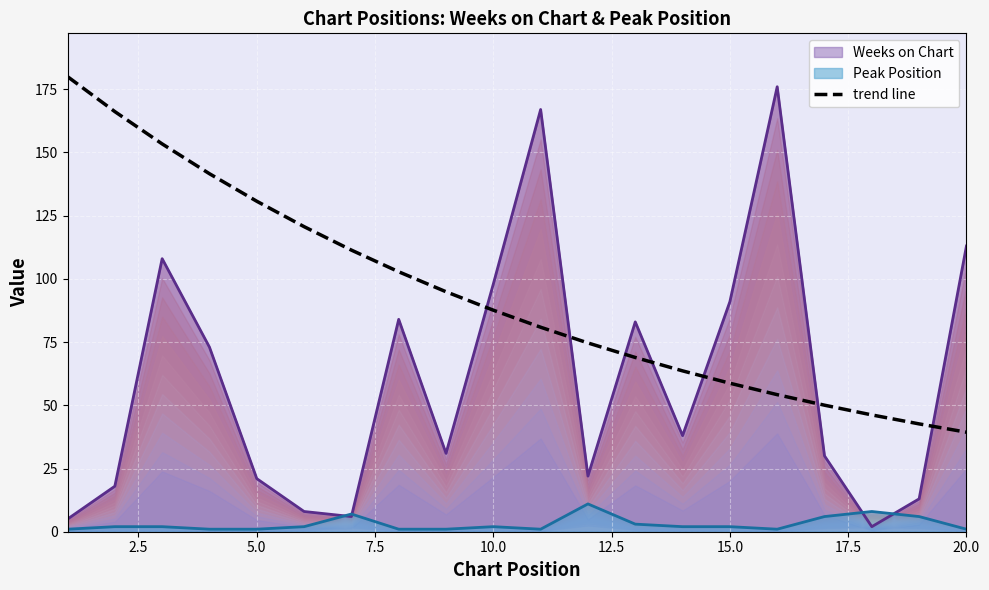

What is the difference between the values at 10.0 and 12.5?

10.0